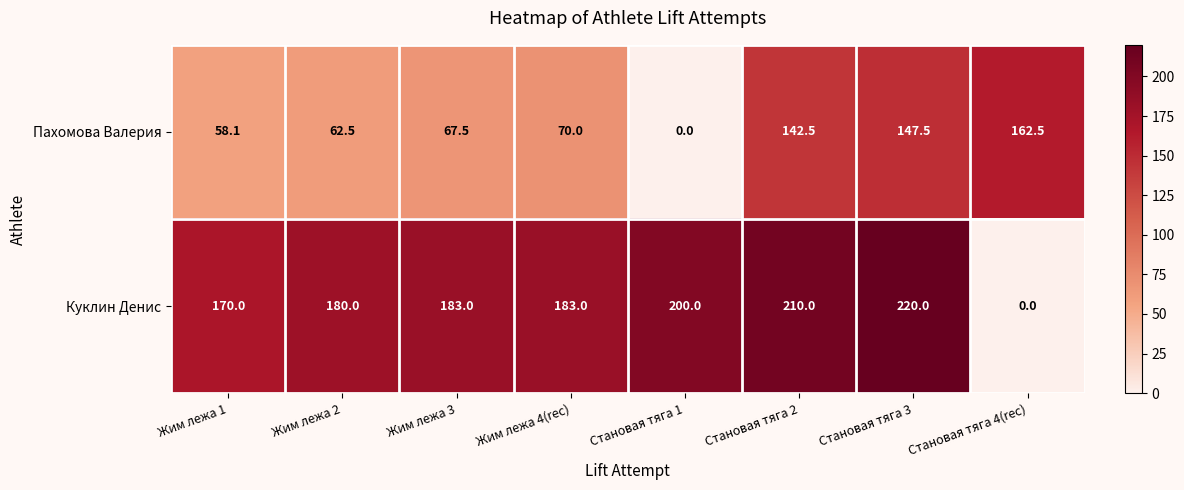

At Становая тяга 4(rec), list the series in order from smallest to largest.

Куклин Денис, Пахомова Валерия